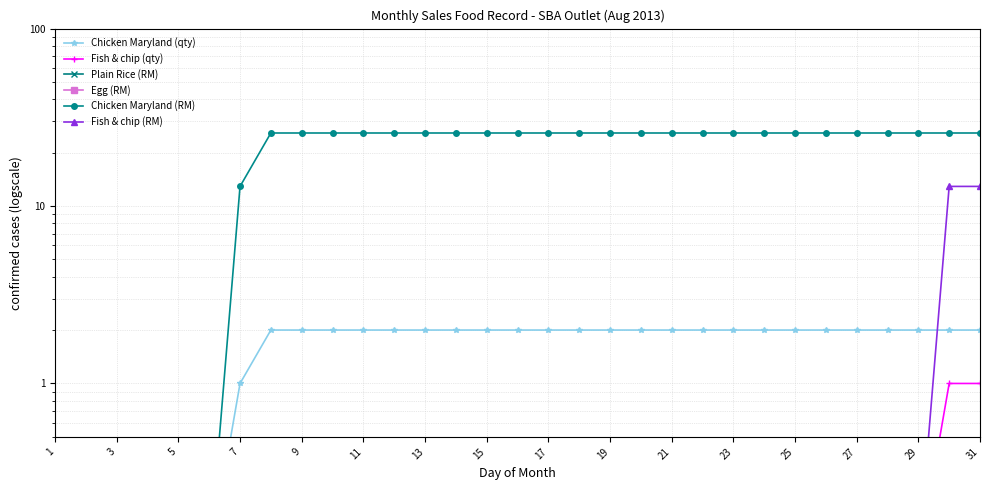

True or false: Chicken Maryland (qty) has a value of 0.0 at 11.

False